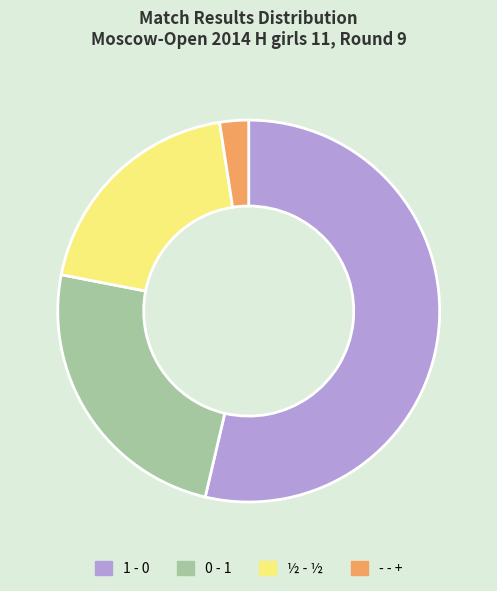

Is it true that ½ - ½ is 20% of the pie?

True